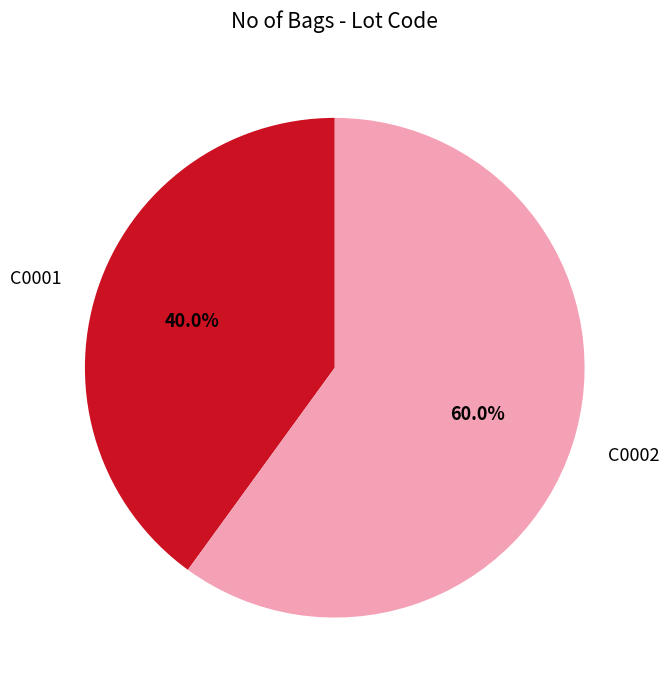

What percentage is the C0002 slice, to the nearest percent?

60%